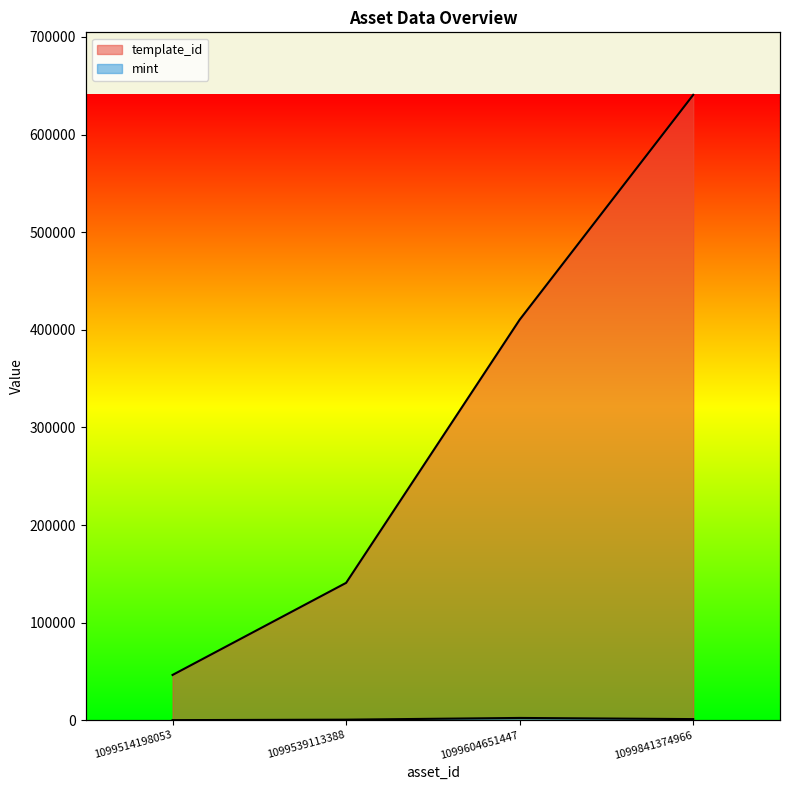

How many data points in mint are above 1156?

1